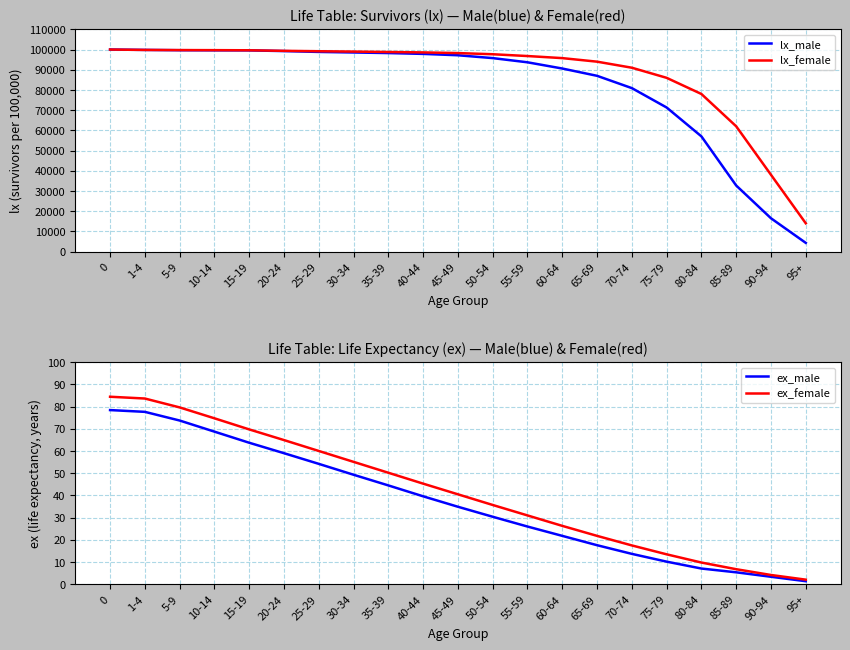

What is the highest value of the lx_female series?

100000